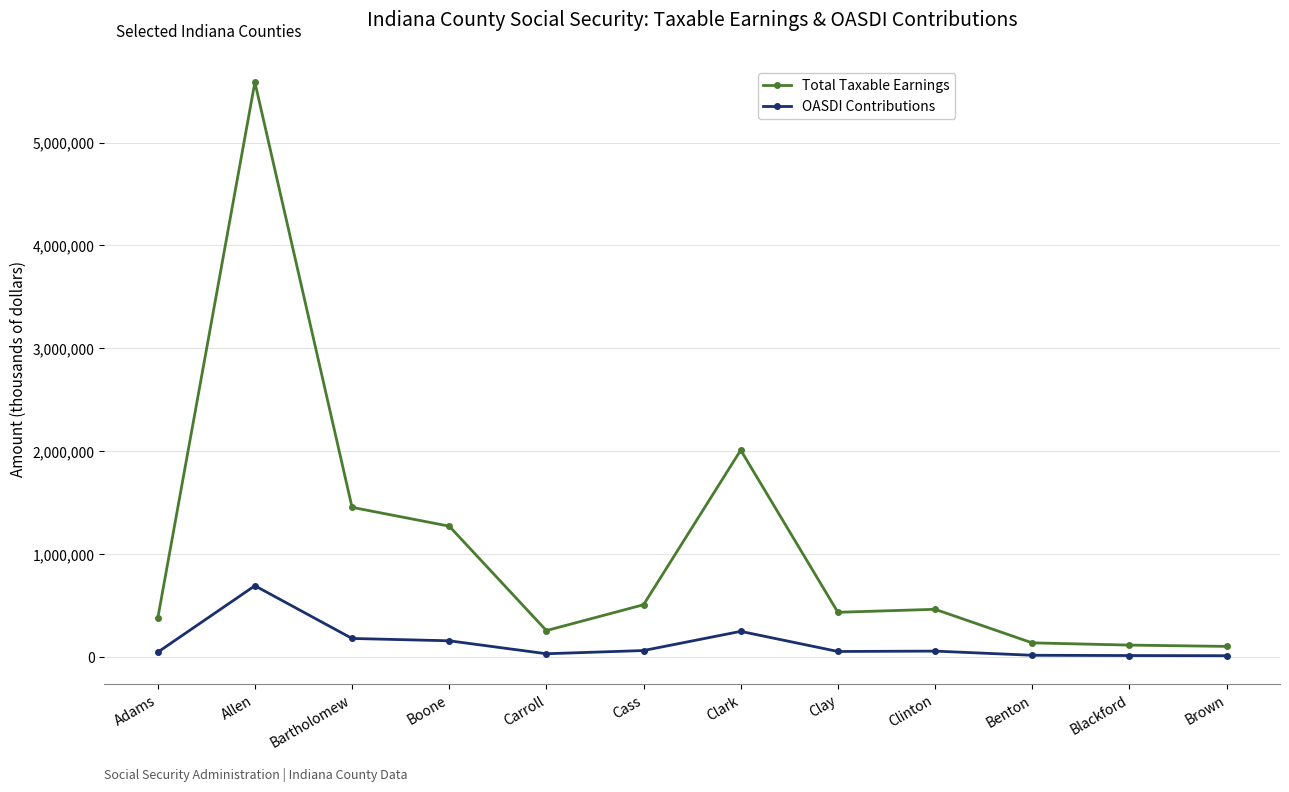

True or false: OASDI Contributions and Total Taxable Earnings intersect in this chart.

False